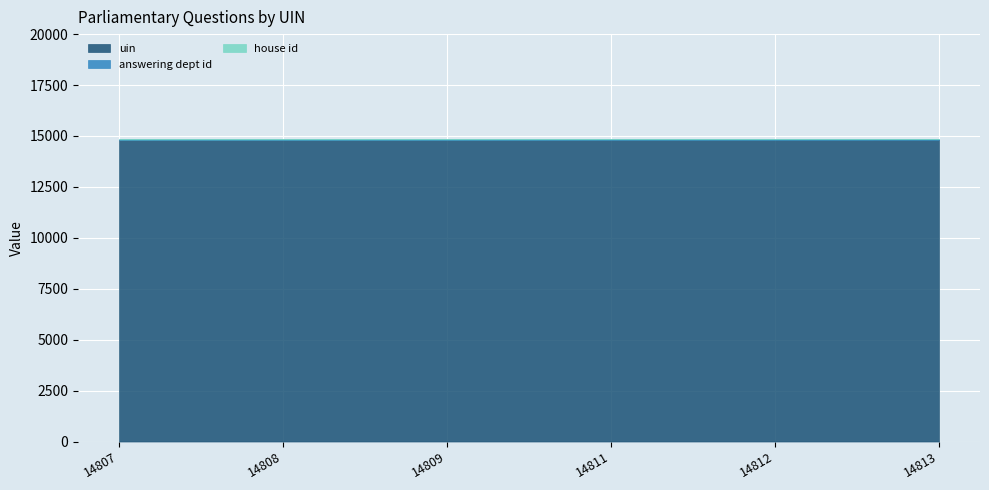

Which series has the largest total across all categories?

uin